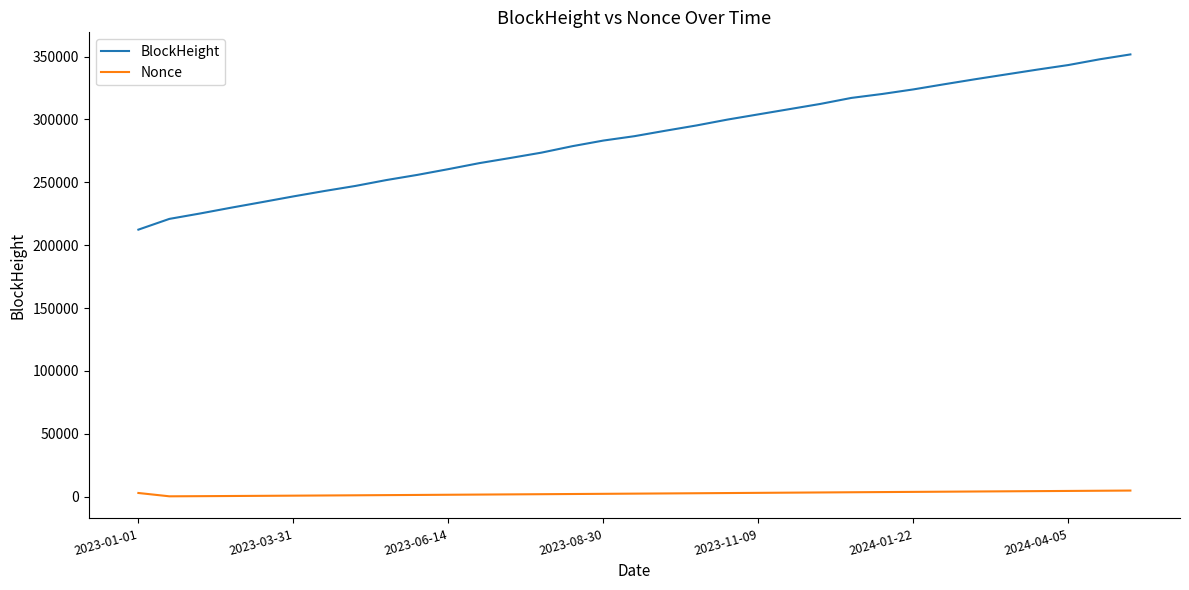

List the series in order of their overall mean, highest first.

BlockHeight, Nonce